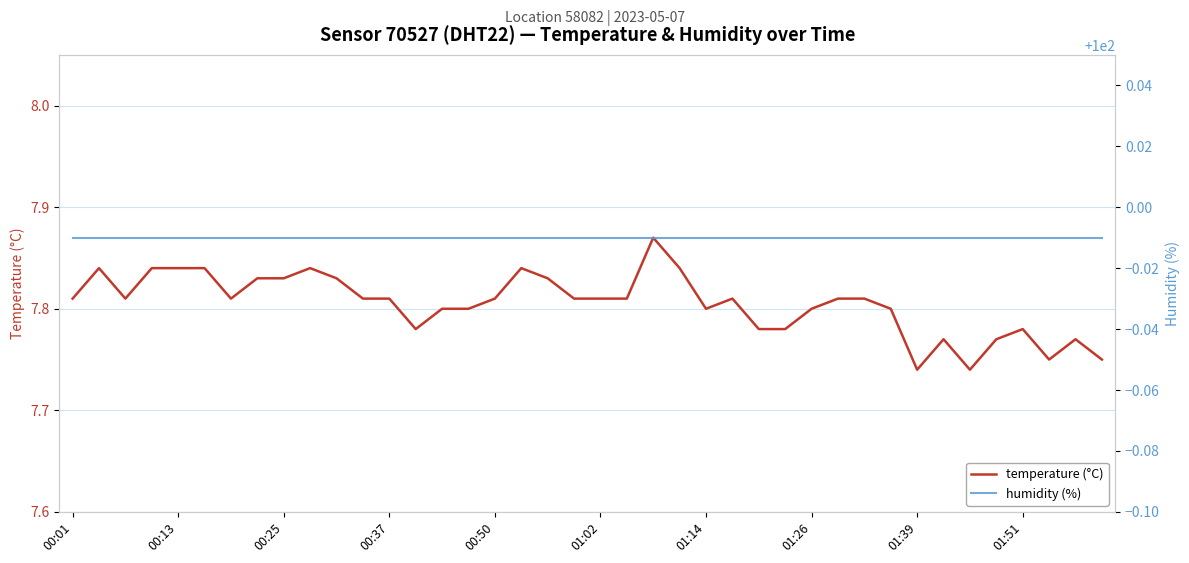

Read the temperature value at 00:13.

7.8